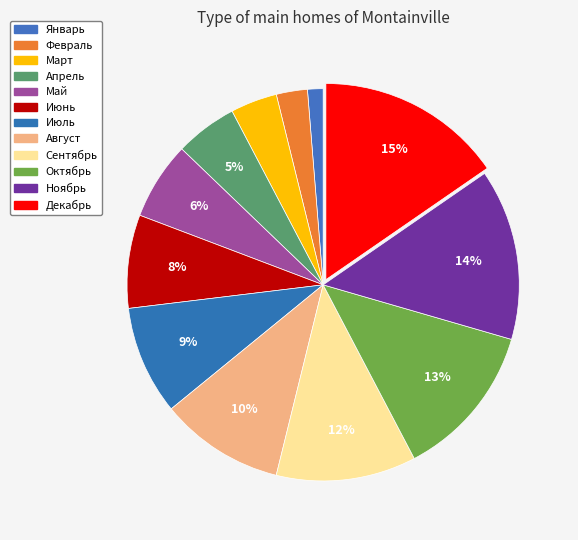

Count the number of slices in the pie.

12